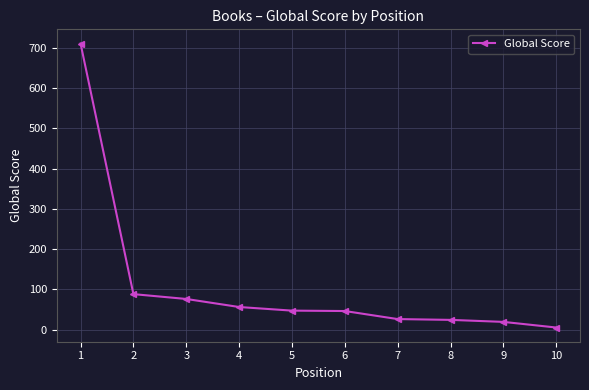

What is the change in value from 5 to 9?

-28